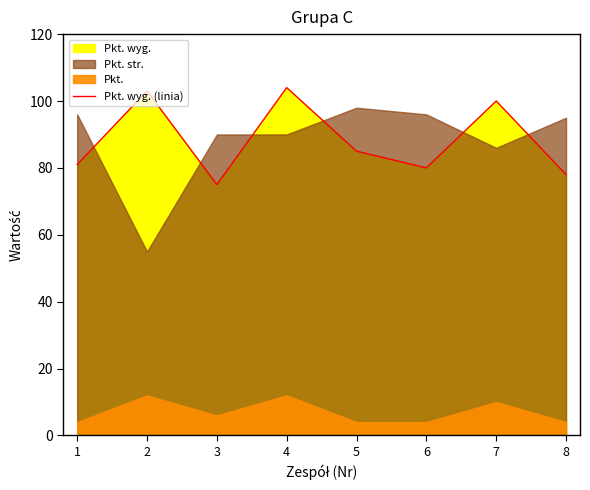

Reading left to right, transcribe all the data shown in this chart.

1=81	2=103	3=75	4=104	5=85	6=80	7=100	8=78